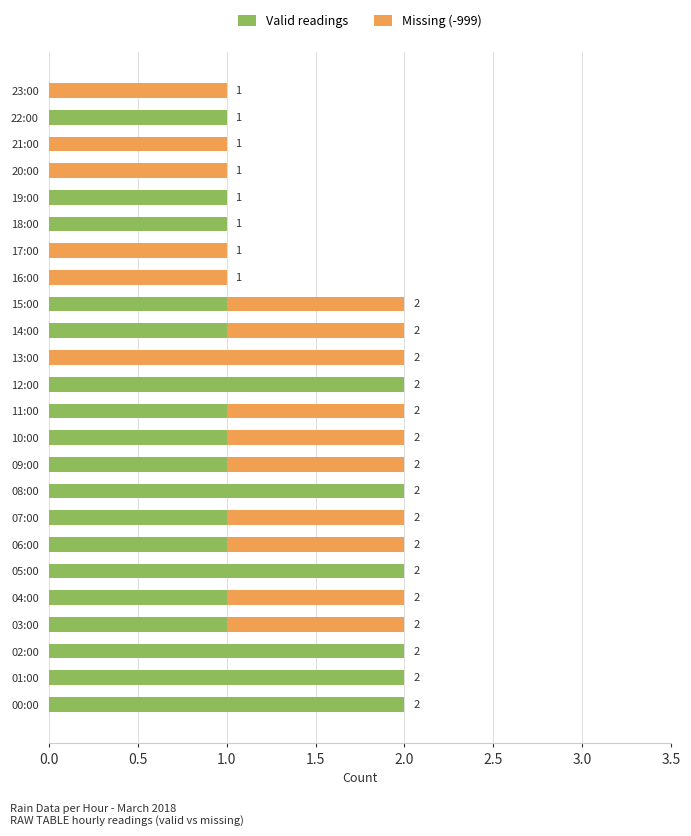

The Valid readings series shows 1 at 14:00. True or false?

True